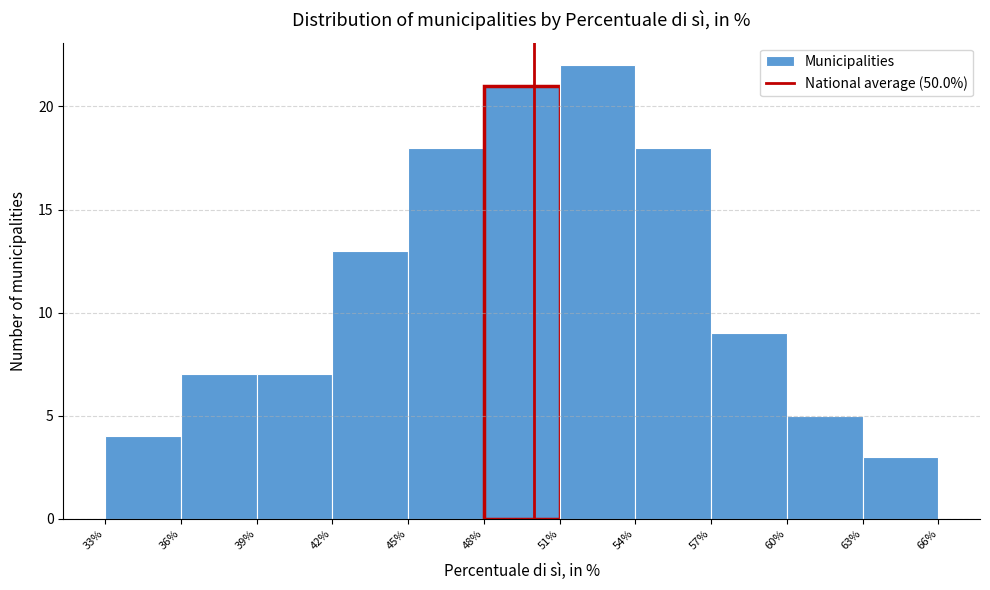

What is the height of the bar covering 54% to 57% on the x-axis? The values are not printed on the chart, so give them approximately, as read against the axis.

18